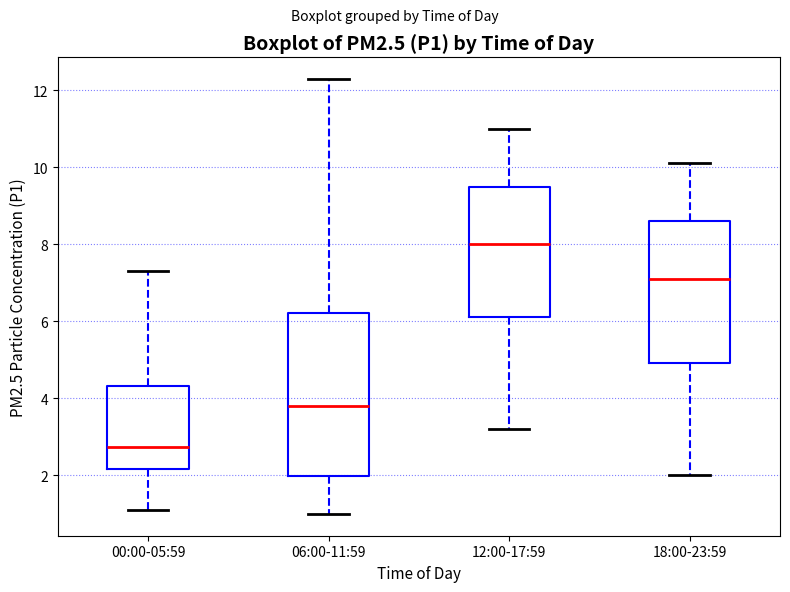

Where is the lower edge of the box for 00:00-05:59 on the y-axis? The values are not printed on the chart, so give them approximately, as read against the axis.

2.2